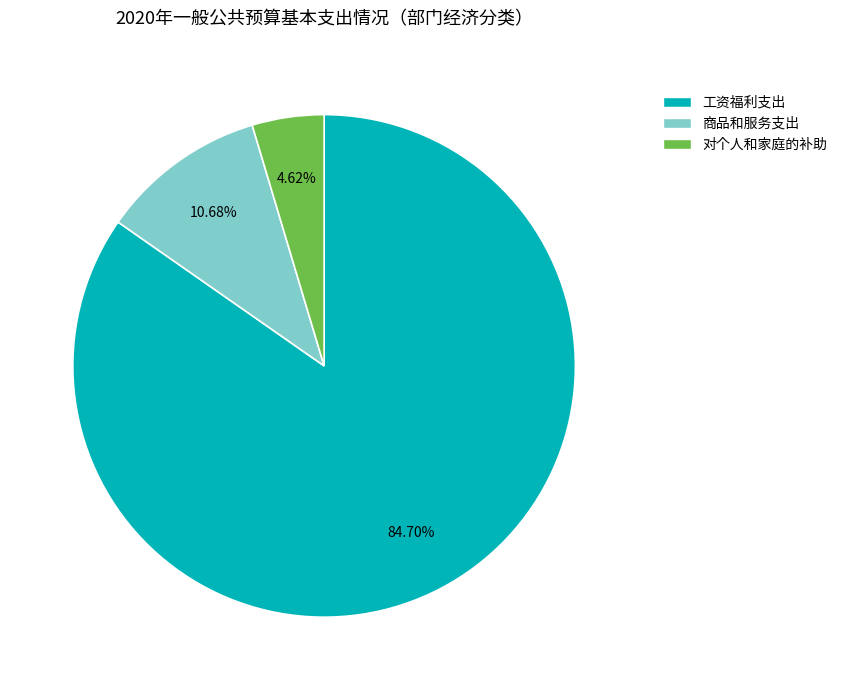

What is the ratio of the value at 对个人和家庭的补助 to the value at 商品和服务支出?

0.4